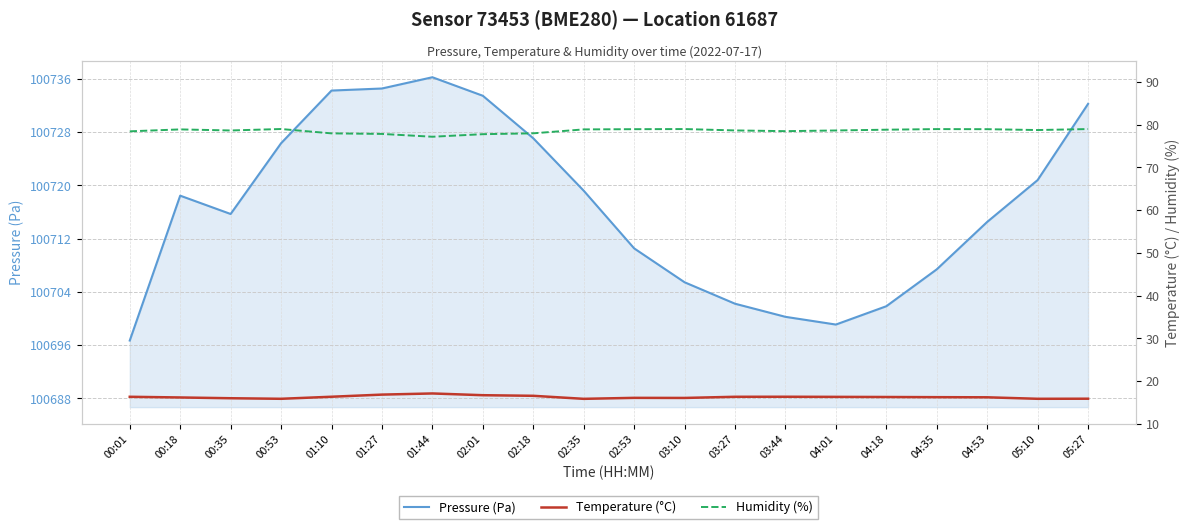

List the series in order of their peak value, lowest first.

Temperature (°C), Humidity (%), Pressure (Pa)